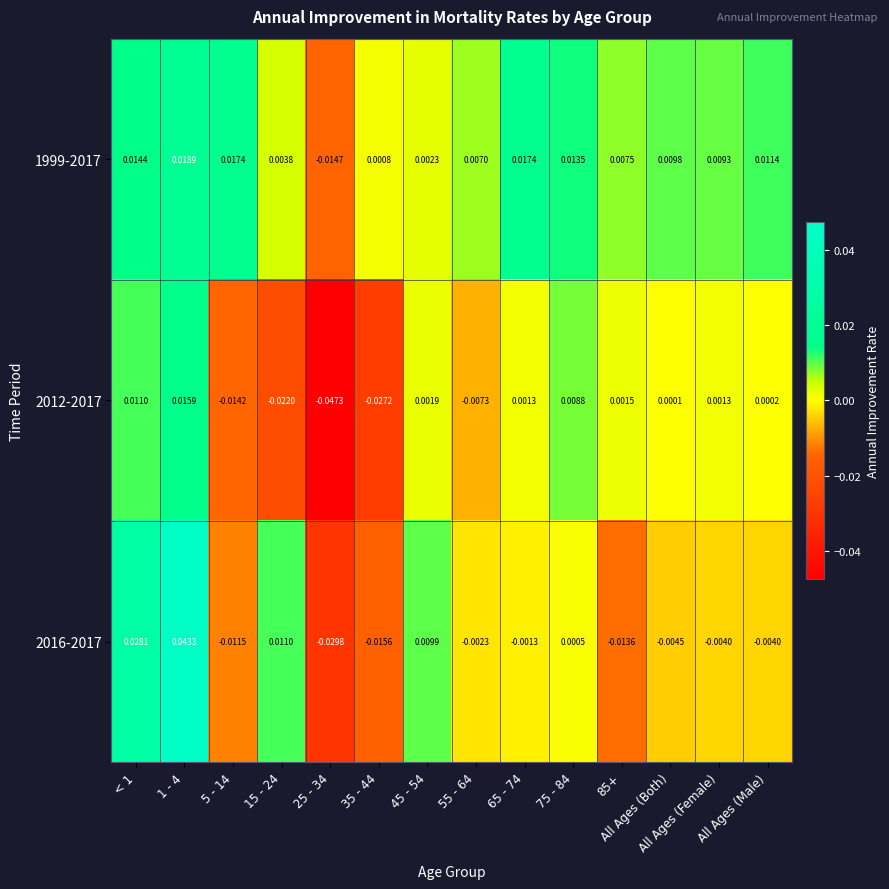

Which has a higher value, 15 - 24 or 25 - 34?

15 - 24